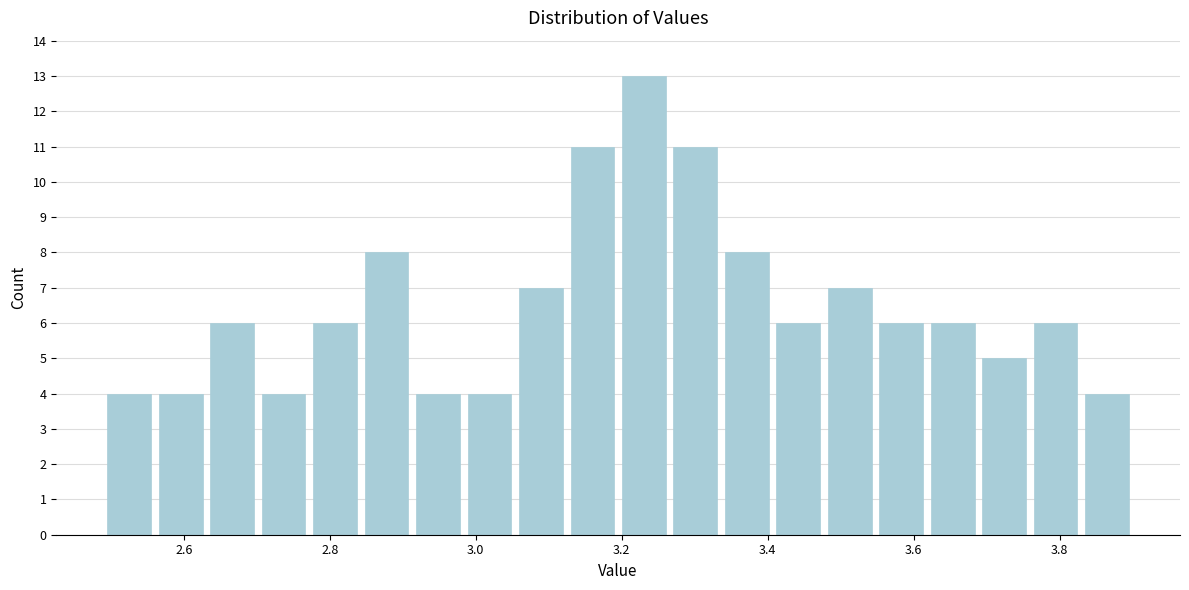

Read against the x-axis, roughly where is the centre of the tallest bar?

3.24